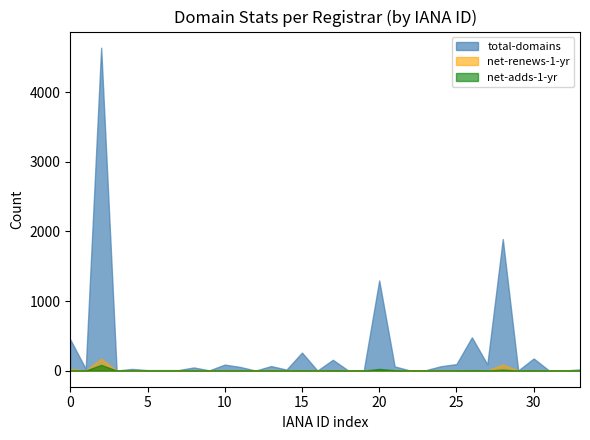

Count the number of data series in this chart.

3